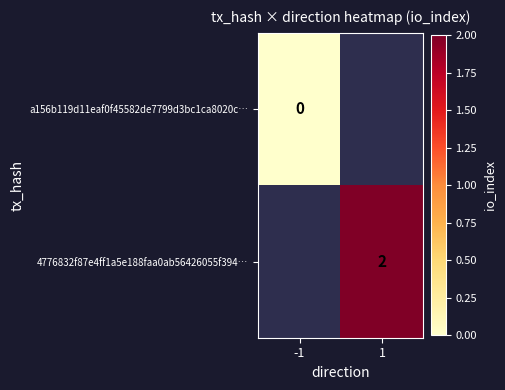

The value of 4776832f87e4ff1a5e188faa0ab56426055f394… at 1 is 2. True or false?

True